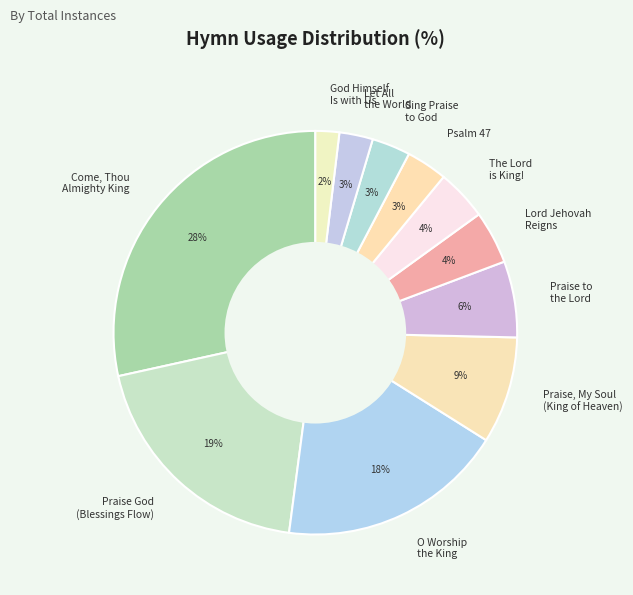

Between Let All the World and Come, Thou Almighty King, which is larger?

Come, Thou Almighty King